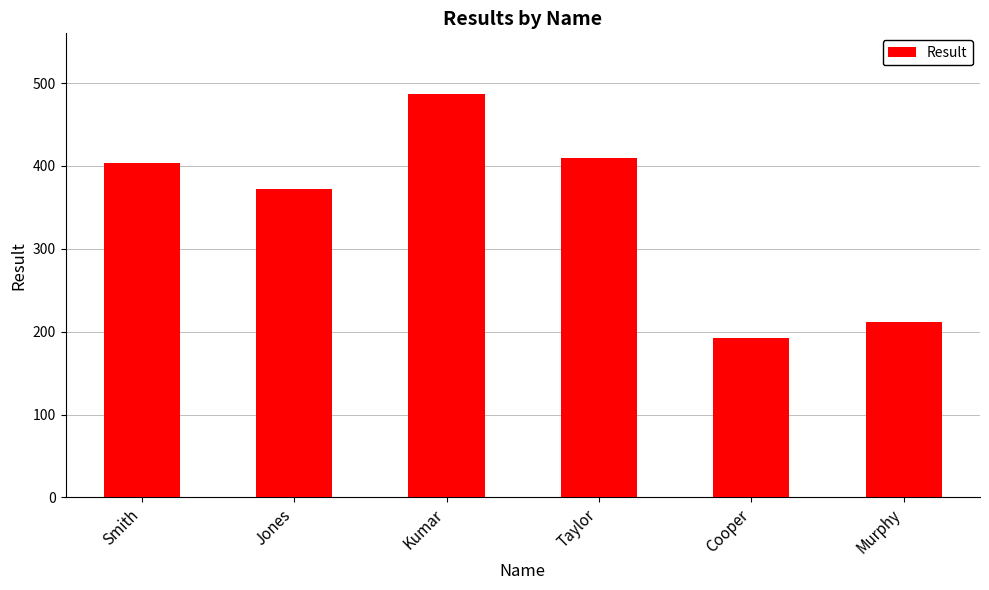

What is the change in value from Smith to Murphy?

-191